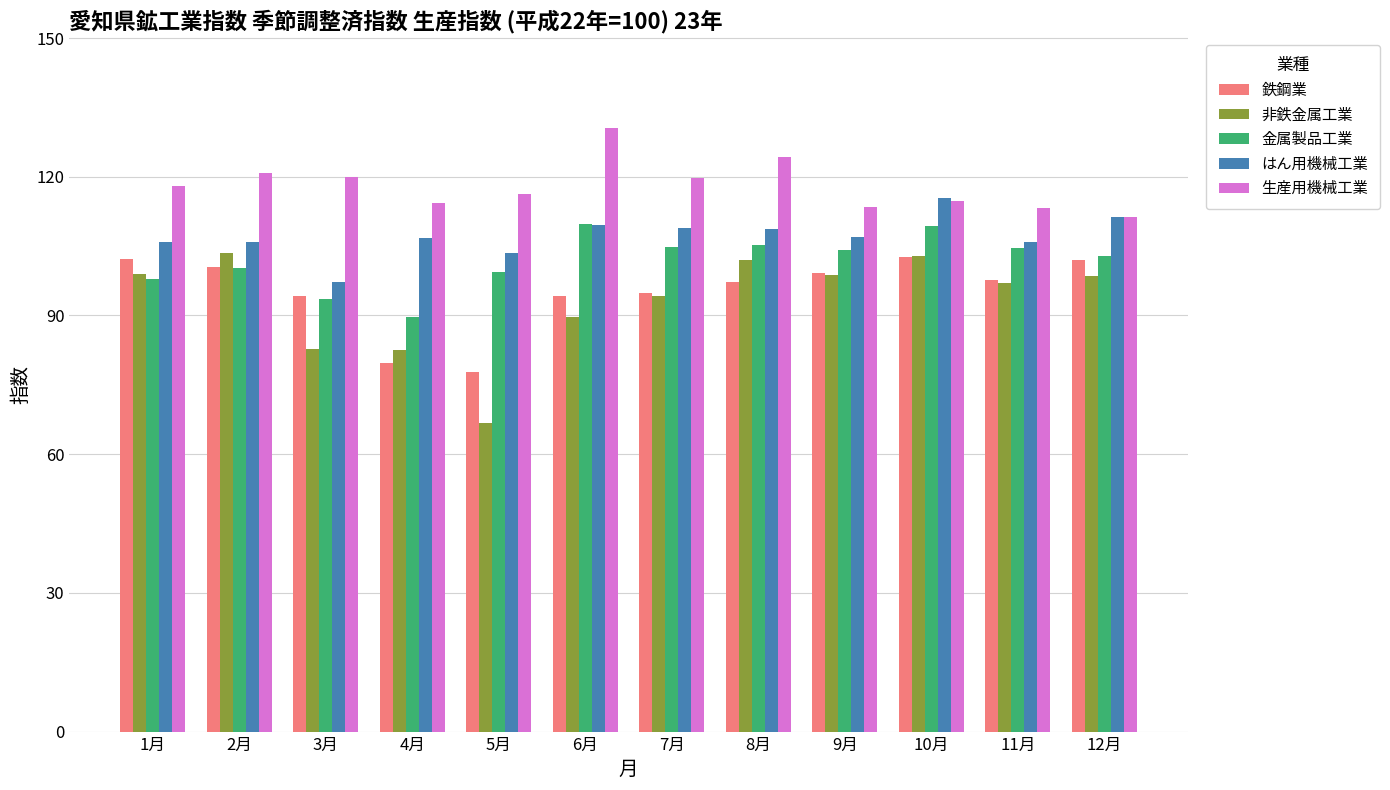

Which category has the highest value across all series?

6月